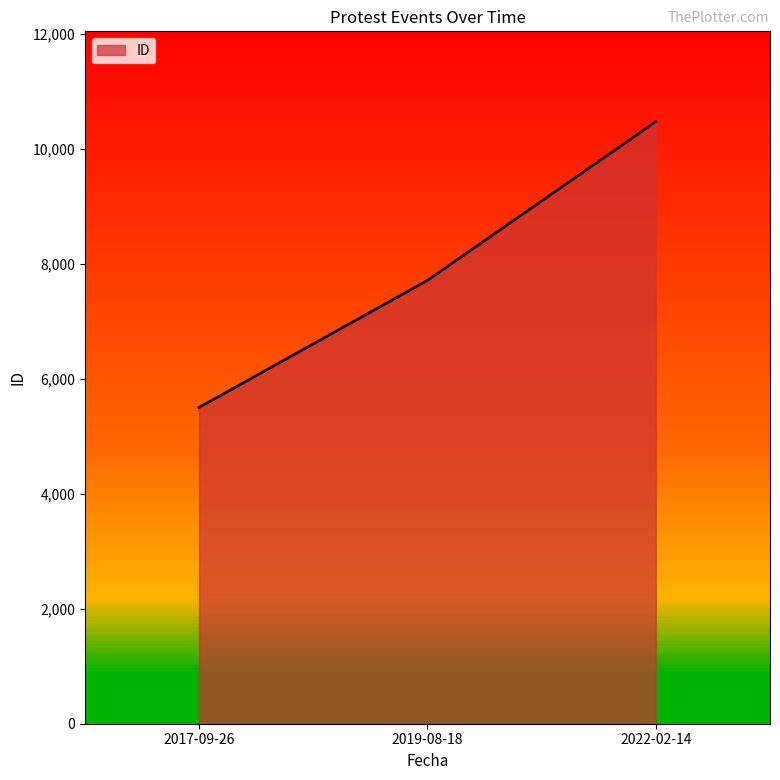

How many values are below 7716?

1